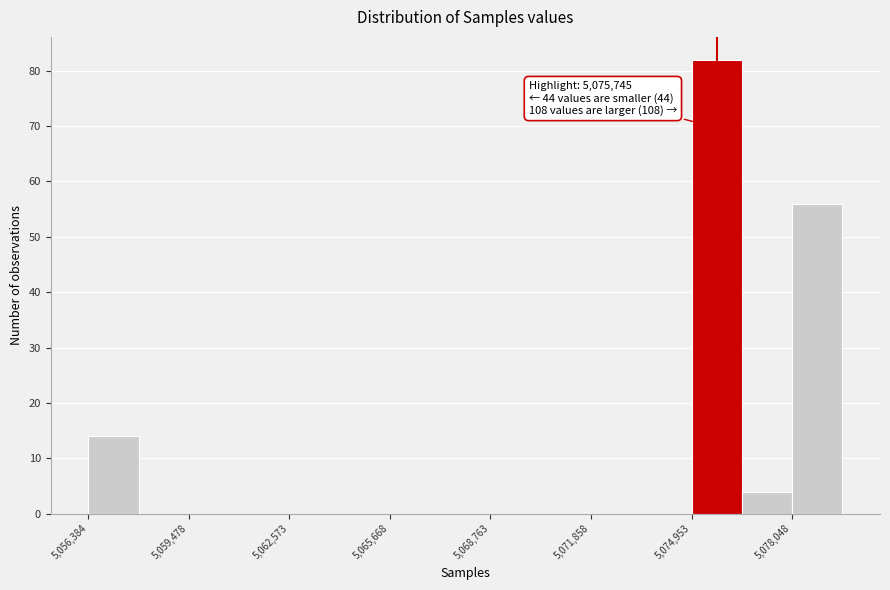

Around what value on the x-axis is the tallest bar? Give the approximate position of its centre, as read against the axis.

5075500